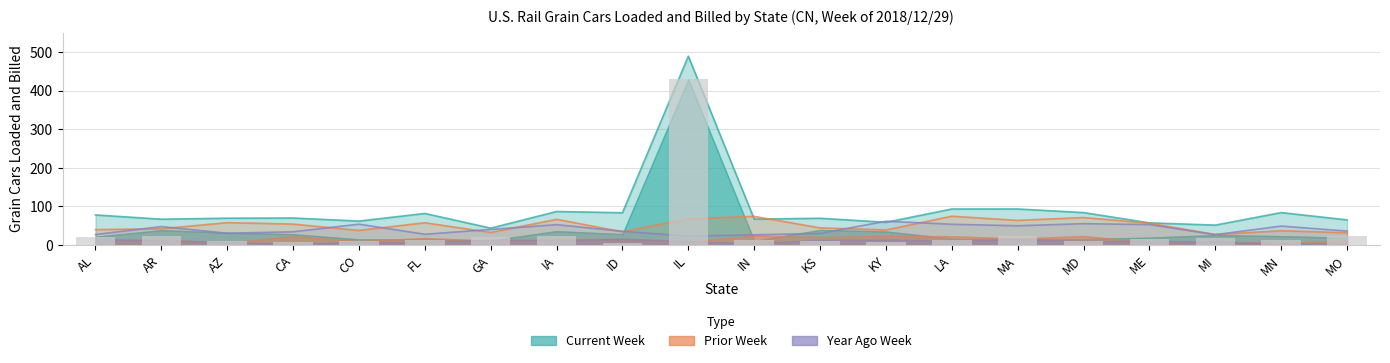

Rank the series by their maximum value, from highest to lowest.

Total Grain Cars (Current Week), Total Grain Cars (Prior Week), Total Grain Cars (Year Ago)